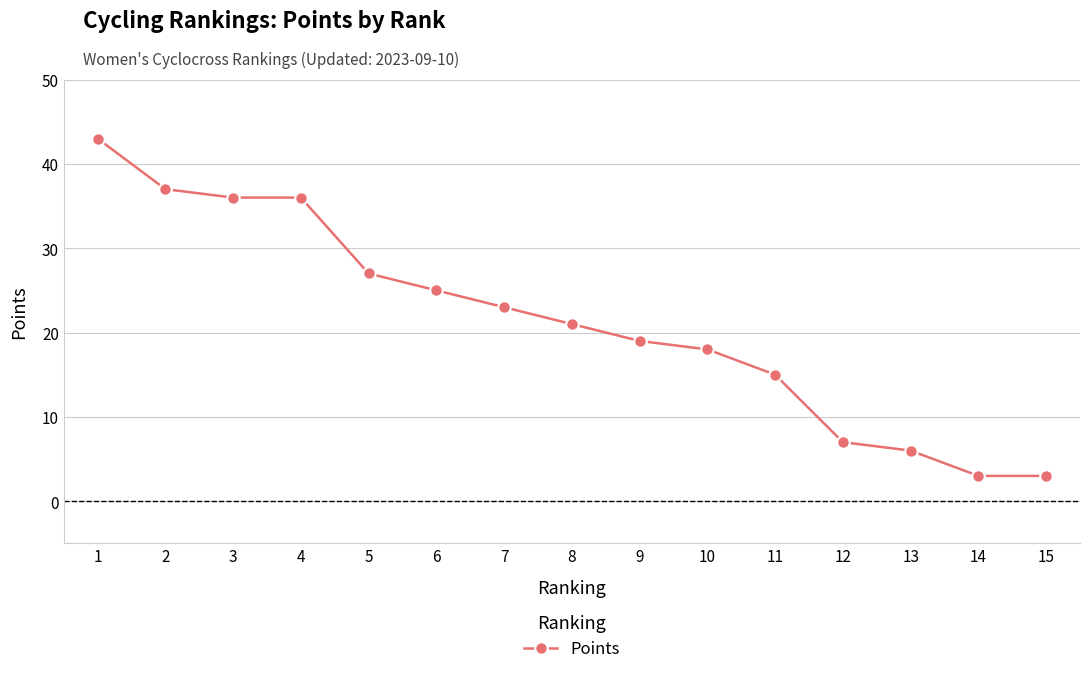

What is the change in value from 7 to 15?

-20